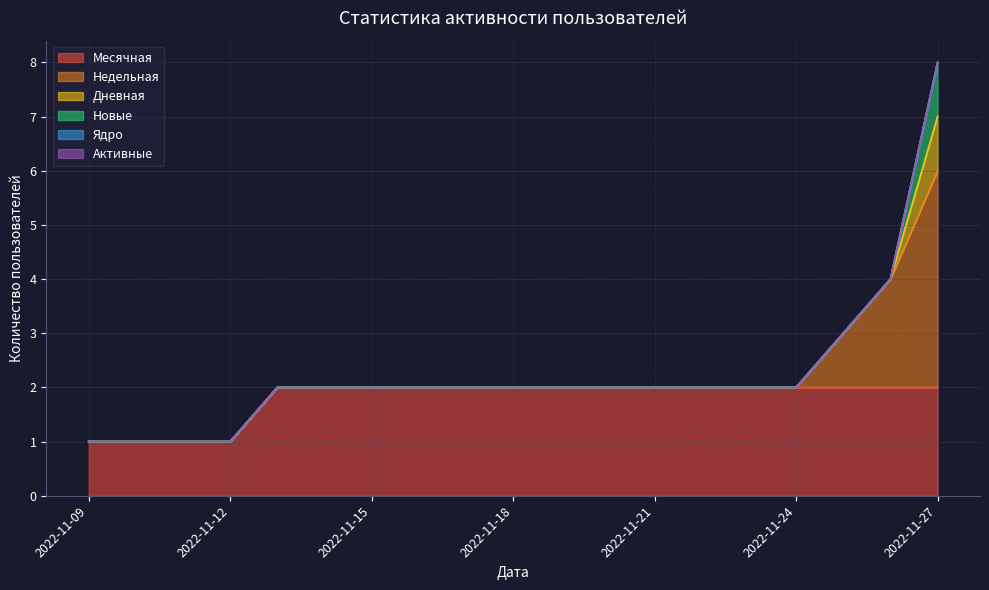

What are all the series names shown in the legend?

Месячная, Недельная, Дневная, Новые, Ядро, Активные